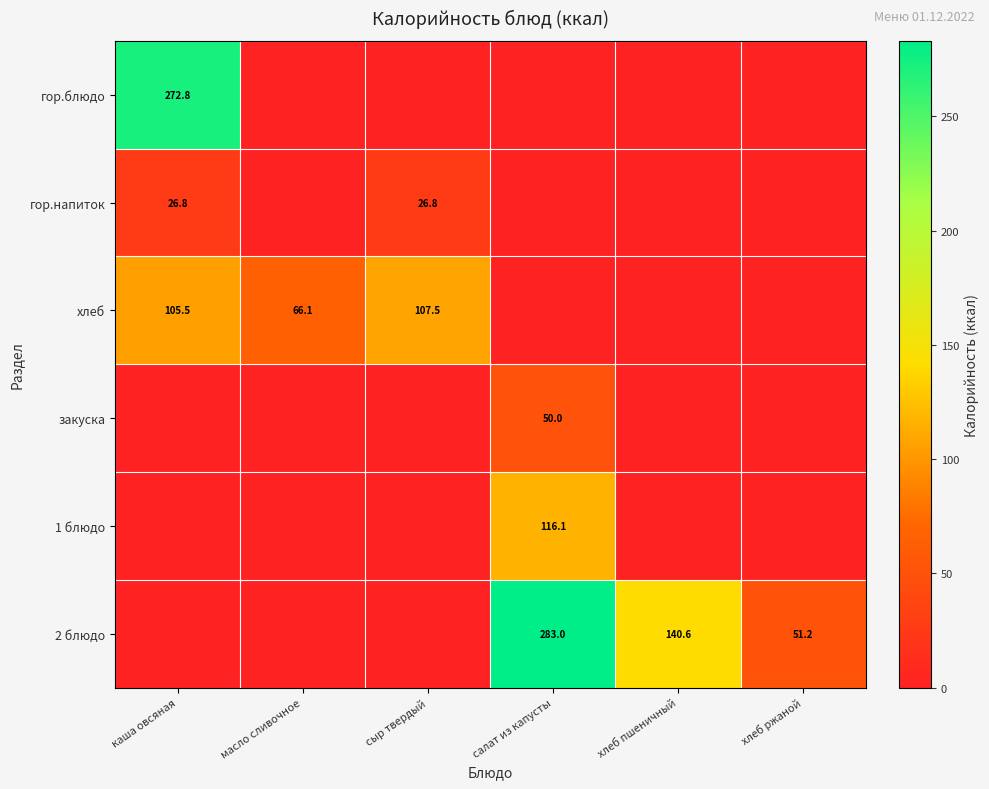

The value of 1 блюдо at салат из капусты is 48.6. True or false?

False